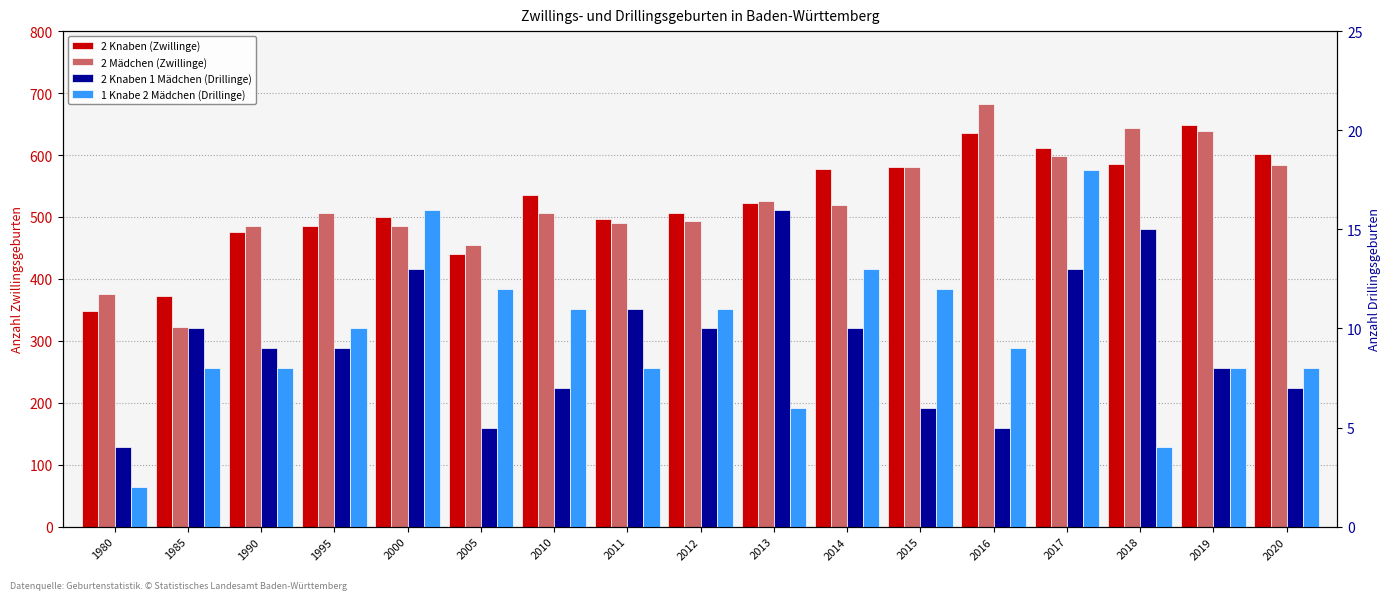

Which category has the lowest value in the 2 Knaben 1 Mädchen (Drillinge) series?

1980